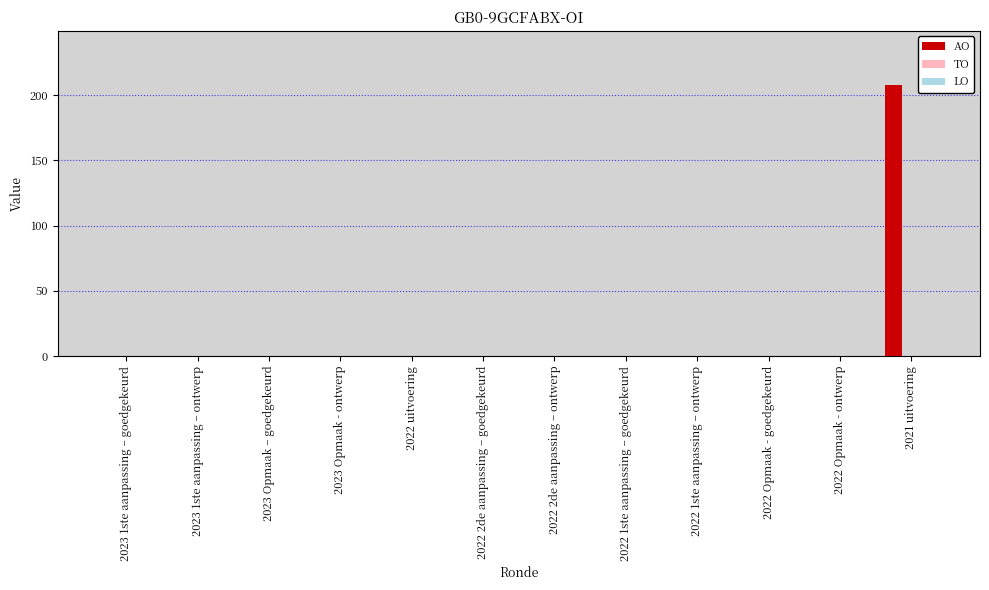

Is it true that the value at 2022 1ste aanpassing – ontwerp is 0?

True